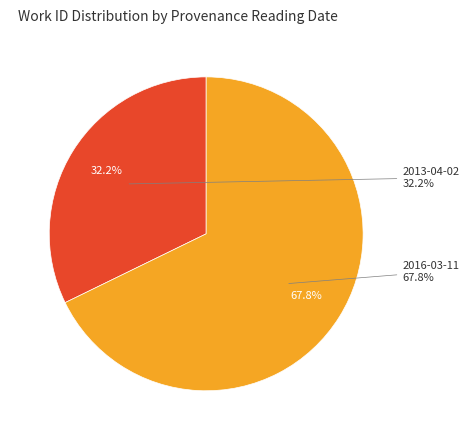

Which slice is the smallest?

2013-04-02